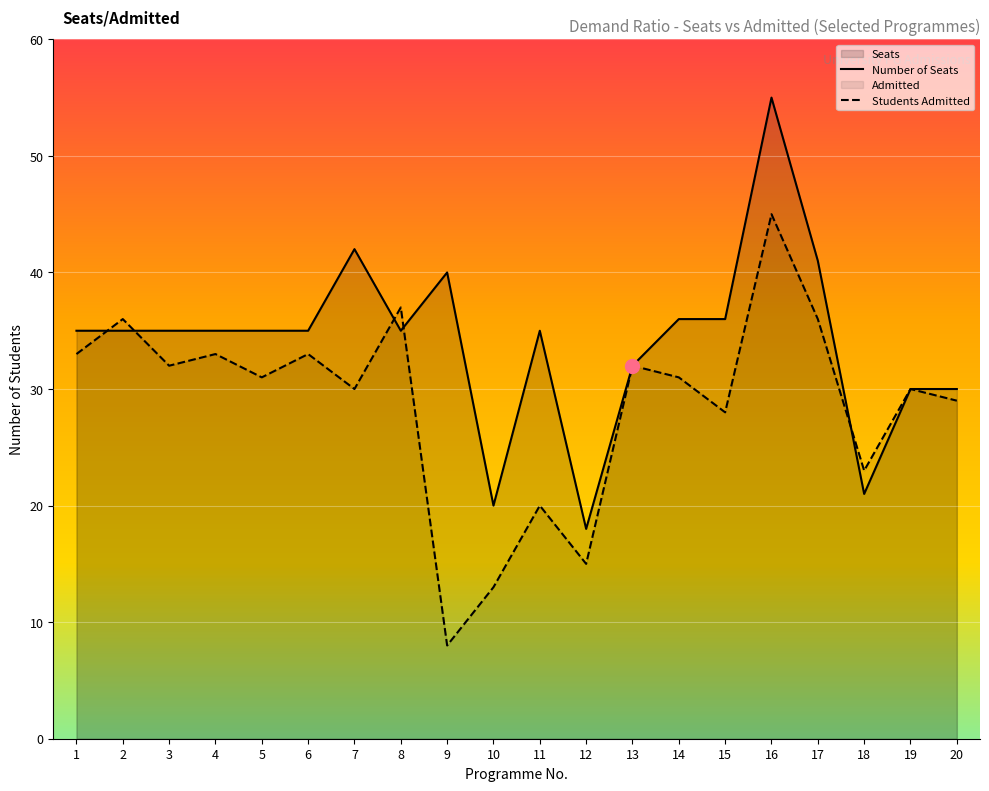

Reading left to right, what are all the values shown in this chart?

seats: 35	35	35	35	35	35	42	35	40	20	35	18	32	36	36	55	41	21	30	30
admitted: 33	36	32	33	31	33	30	37	8	13	20	15	32	31	28	45	36	23	30	29